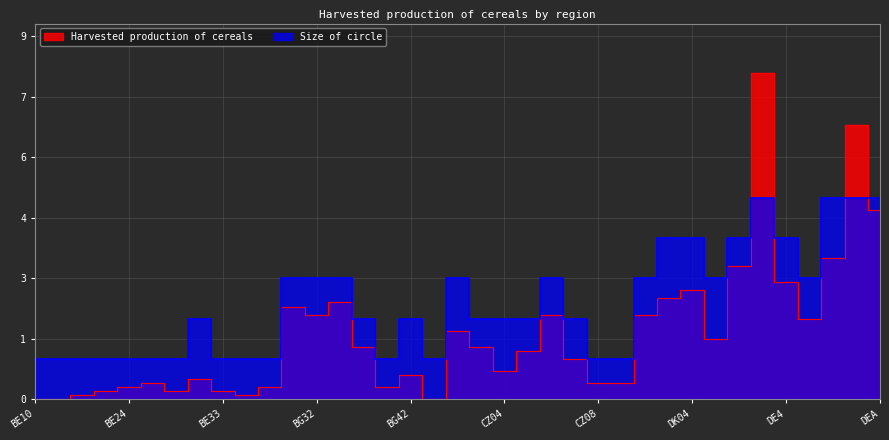

At DE2, list the series in order from smallest to largest.

Size of circle, Harvested production of cereals